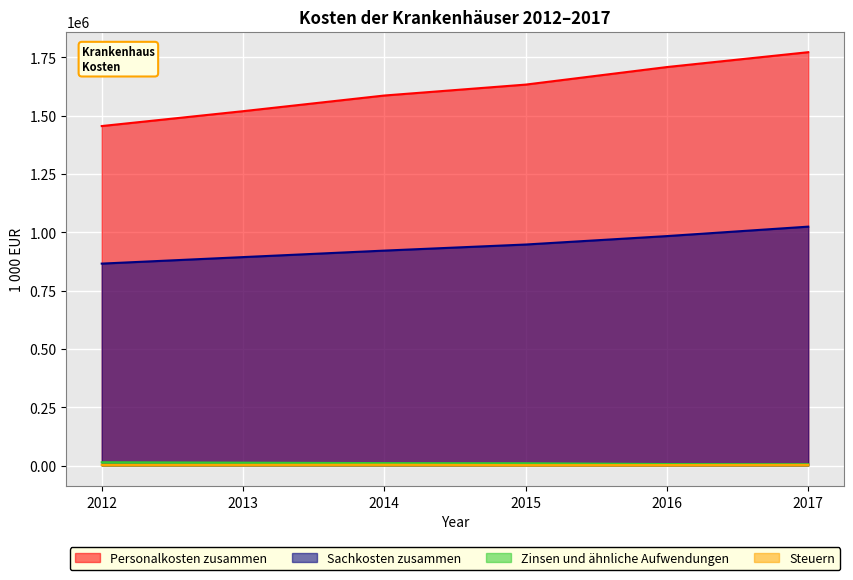

Which series has the largest range (max minus min)?

Personalkosten zusammen